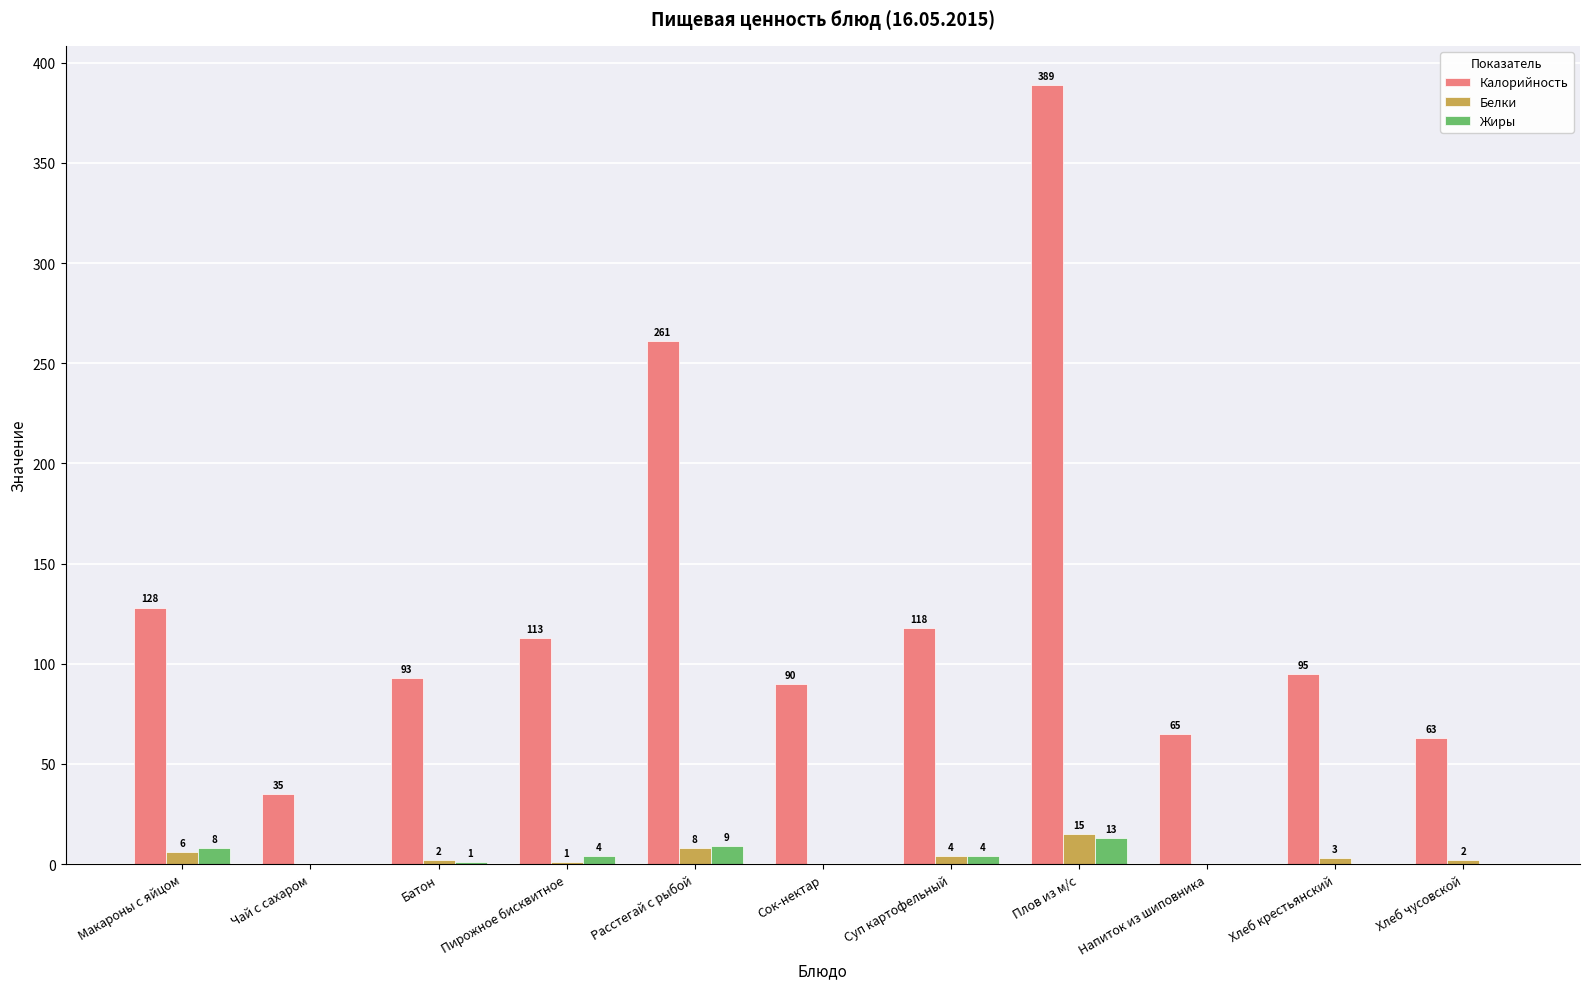

Which series has the widest spread of values?

Калорийность